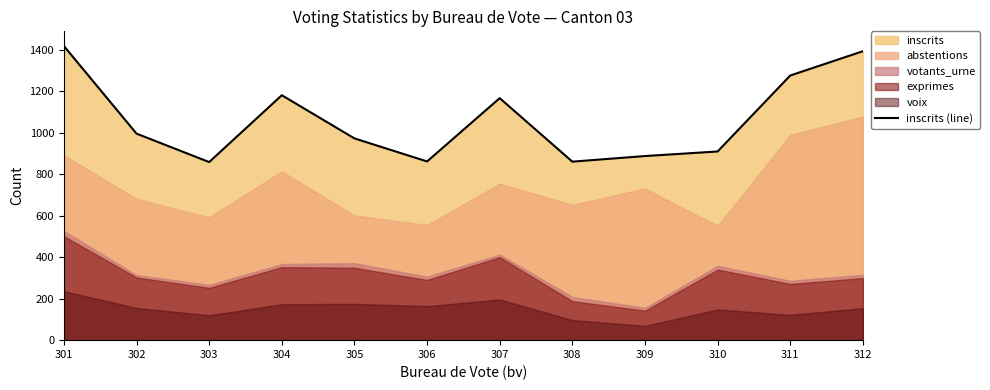

How many points are higher than both their immediate neighbors (excluding endpoints)?

2